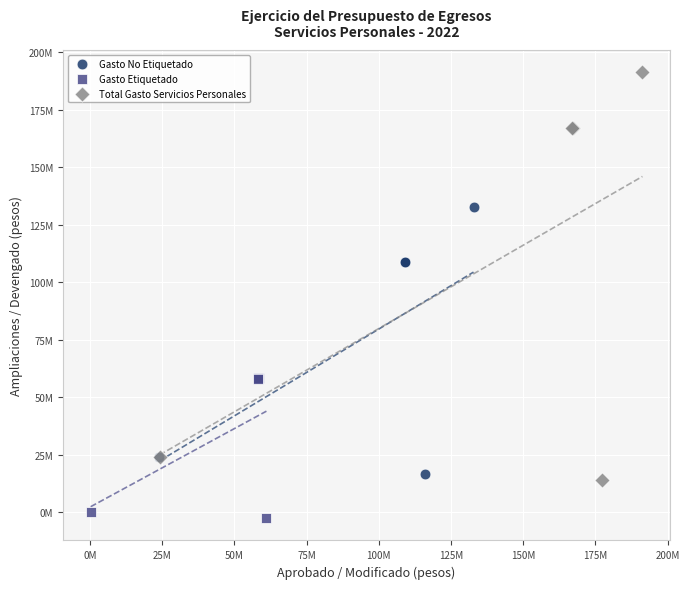

What are all the series names shown in the legend?

Gasto No Etiquetado, Gasto Etiquetado, Total Gasto Servicios Personales